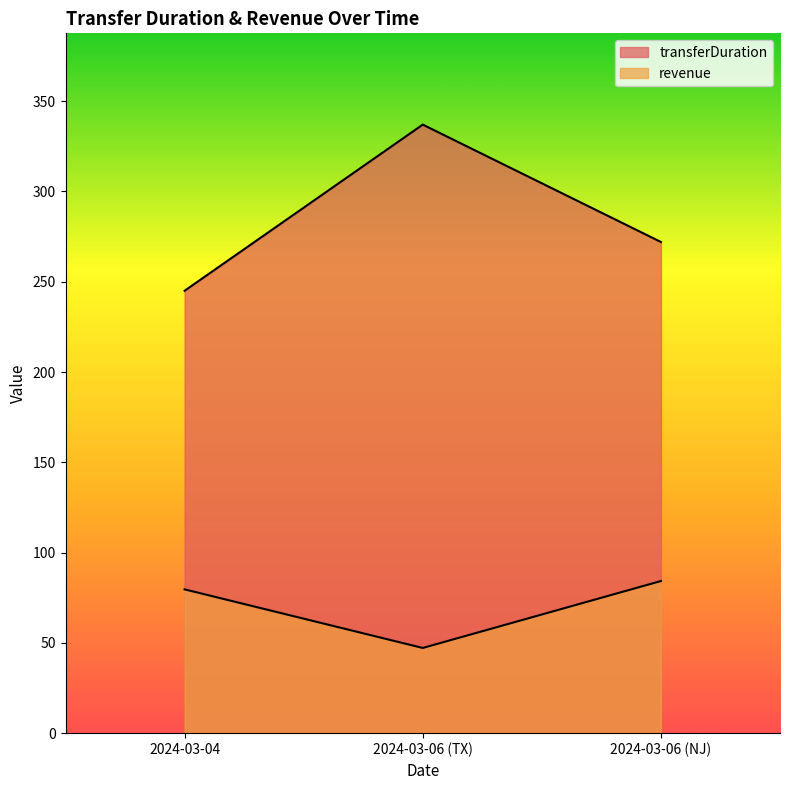

Which series has the largest total across all categories?

transferDuration